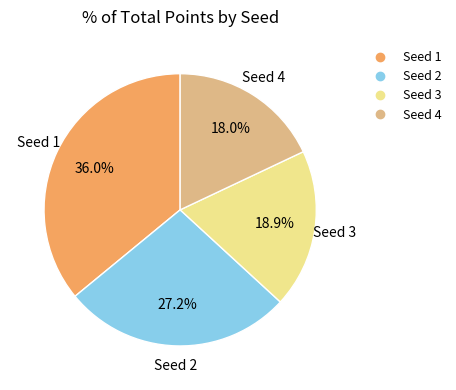

Between Seed 2 and Seed 3, which is larger?

Seed 2